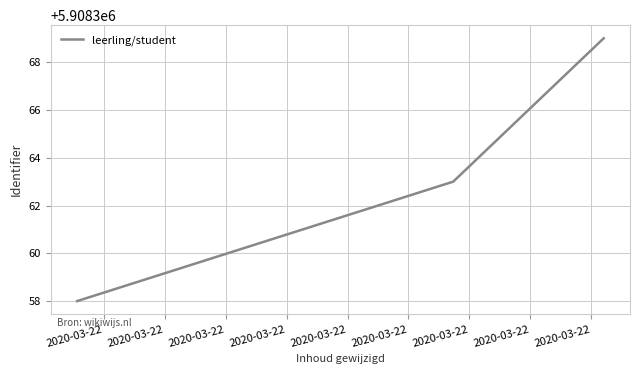

What is the greatest value displayed?

5908369